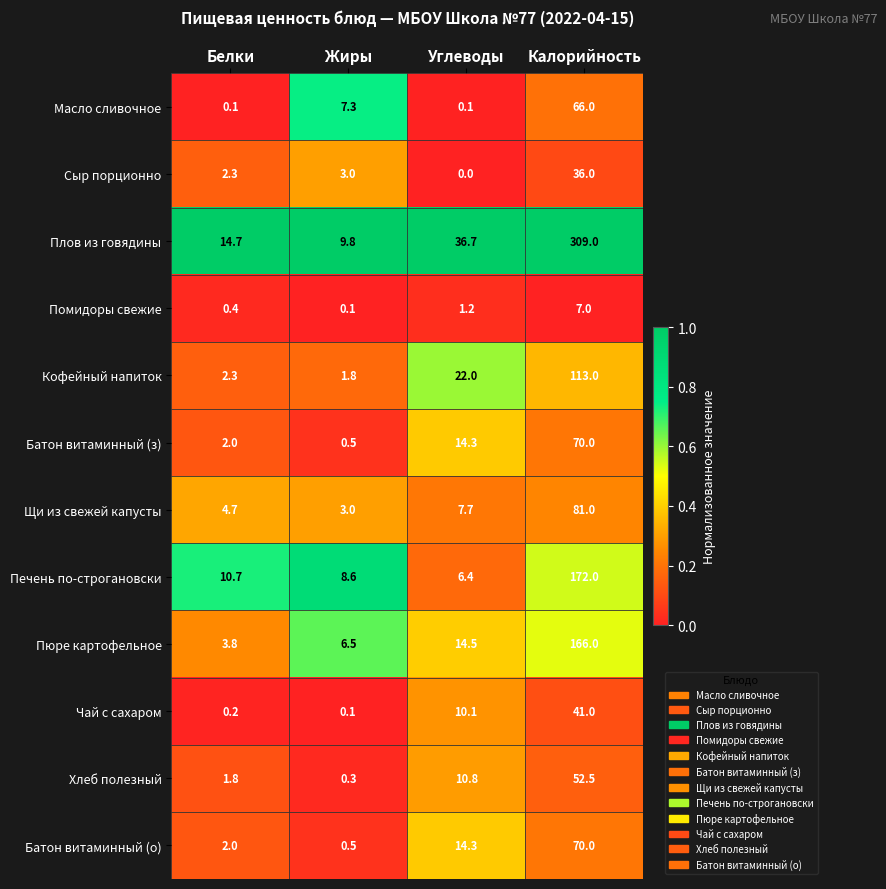

The Хлеб полезный series shows 15.1 at Углеводы. True or false?

False